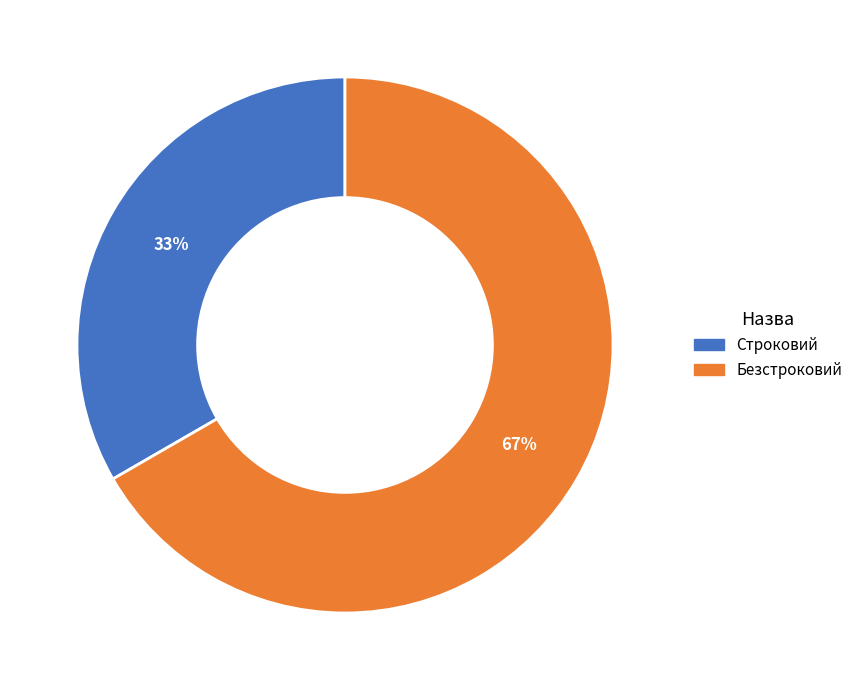

To the nearest percent, what portion does Безстроковий represent?

67%